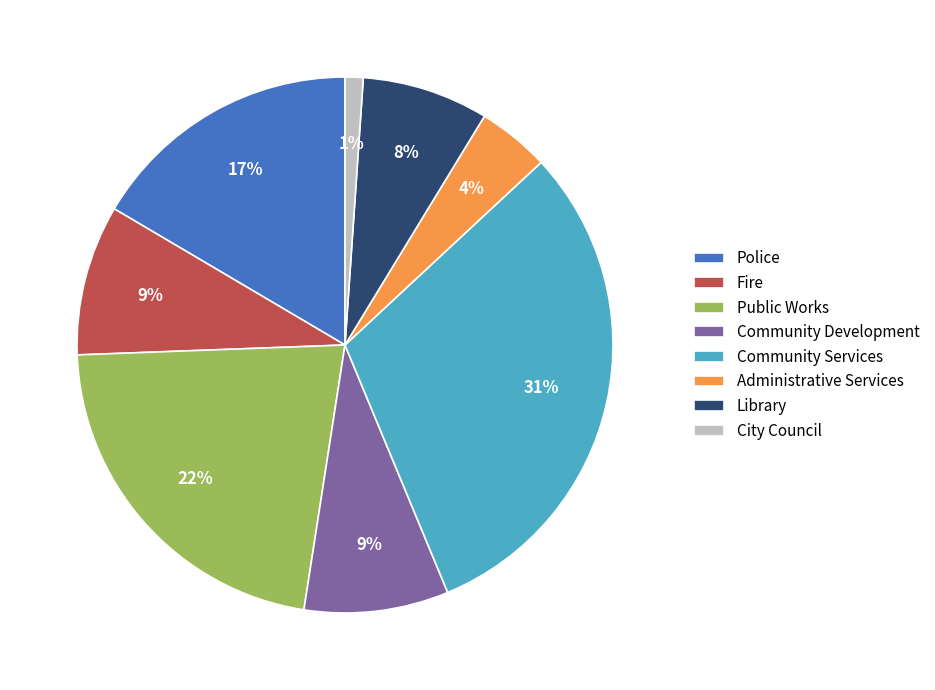

Approximately how many times larger is the value at Police compared to Community Development?

1.9